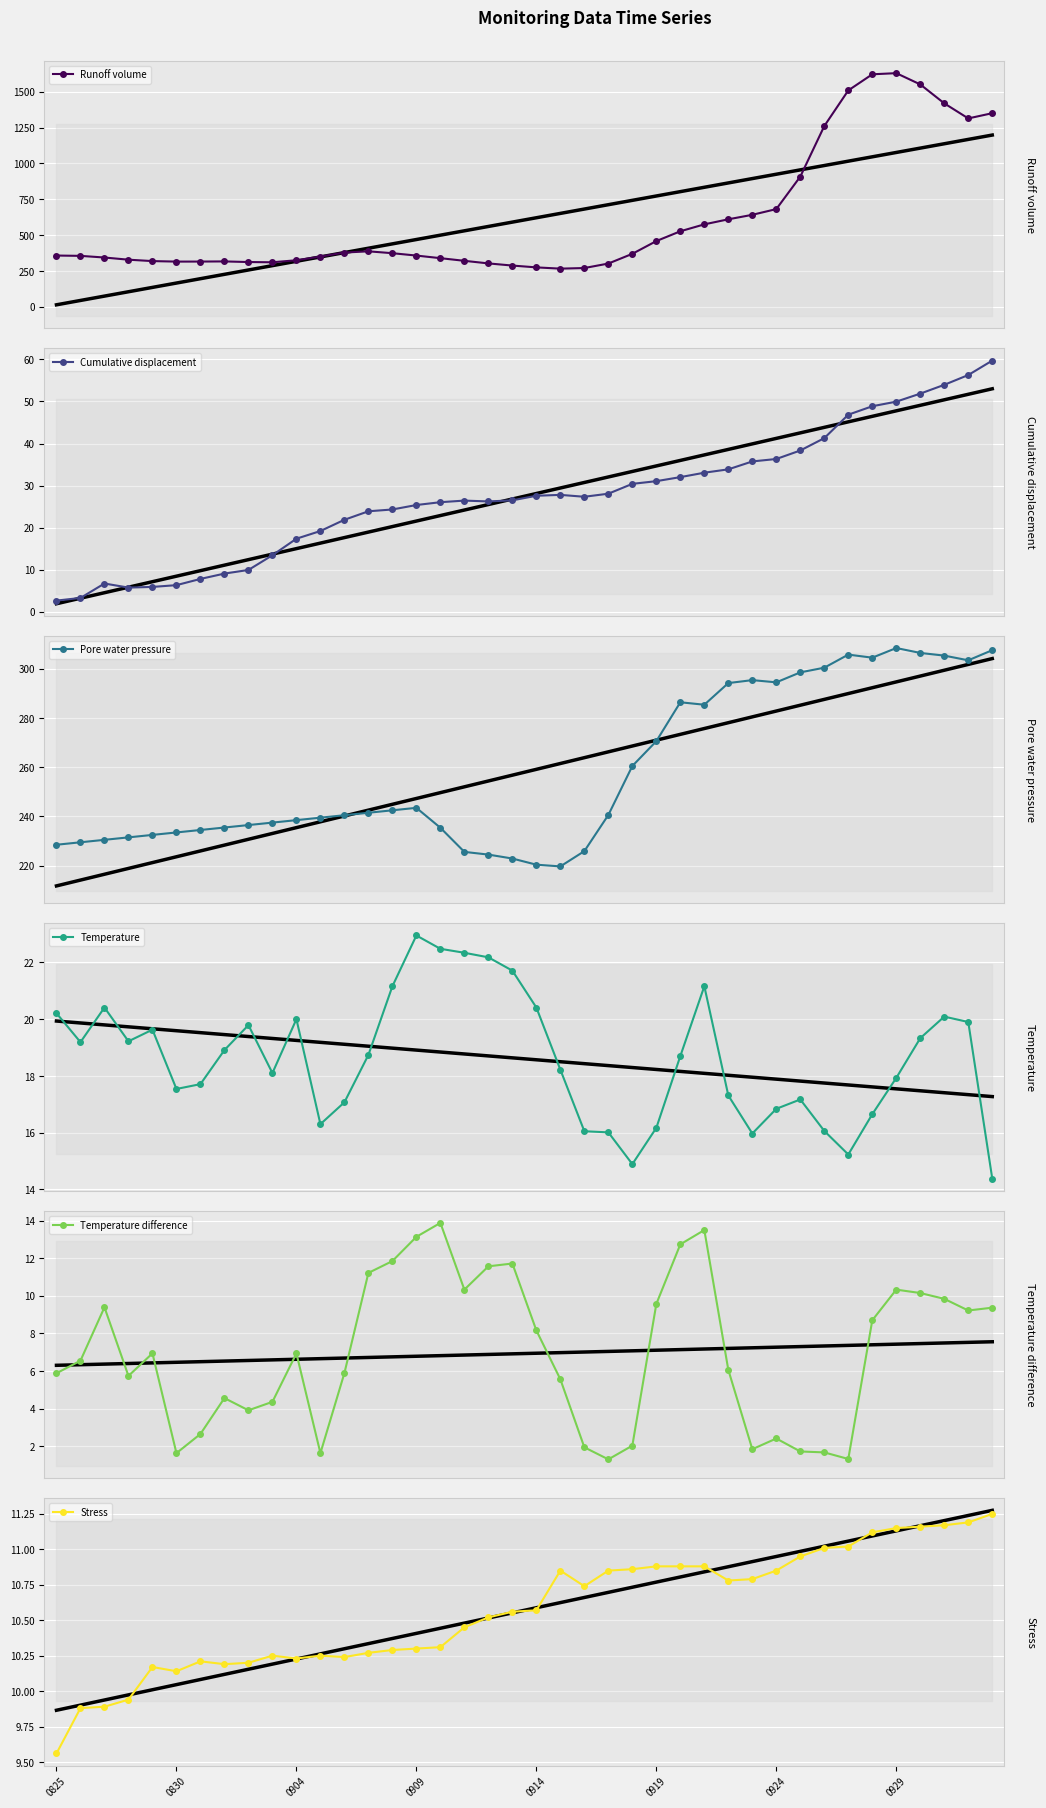

How many data points does each series have?

40